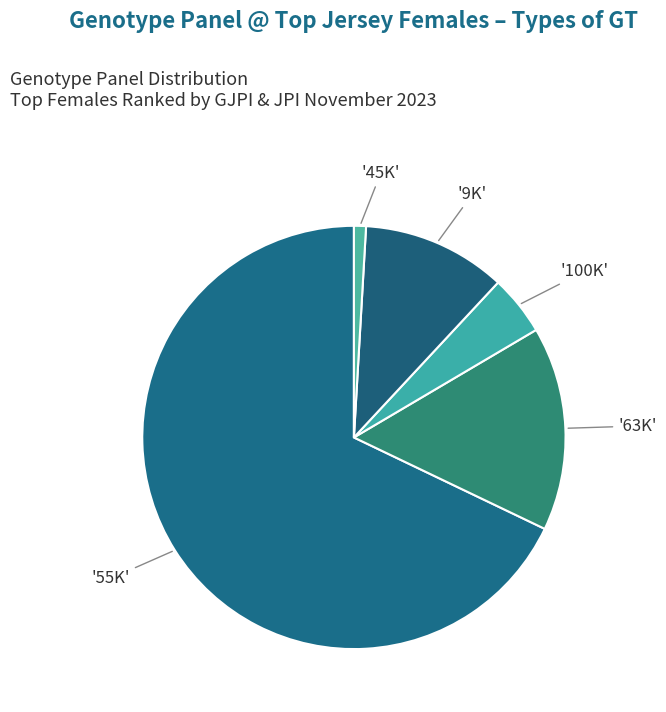

How many segments does this pie chart have?

5